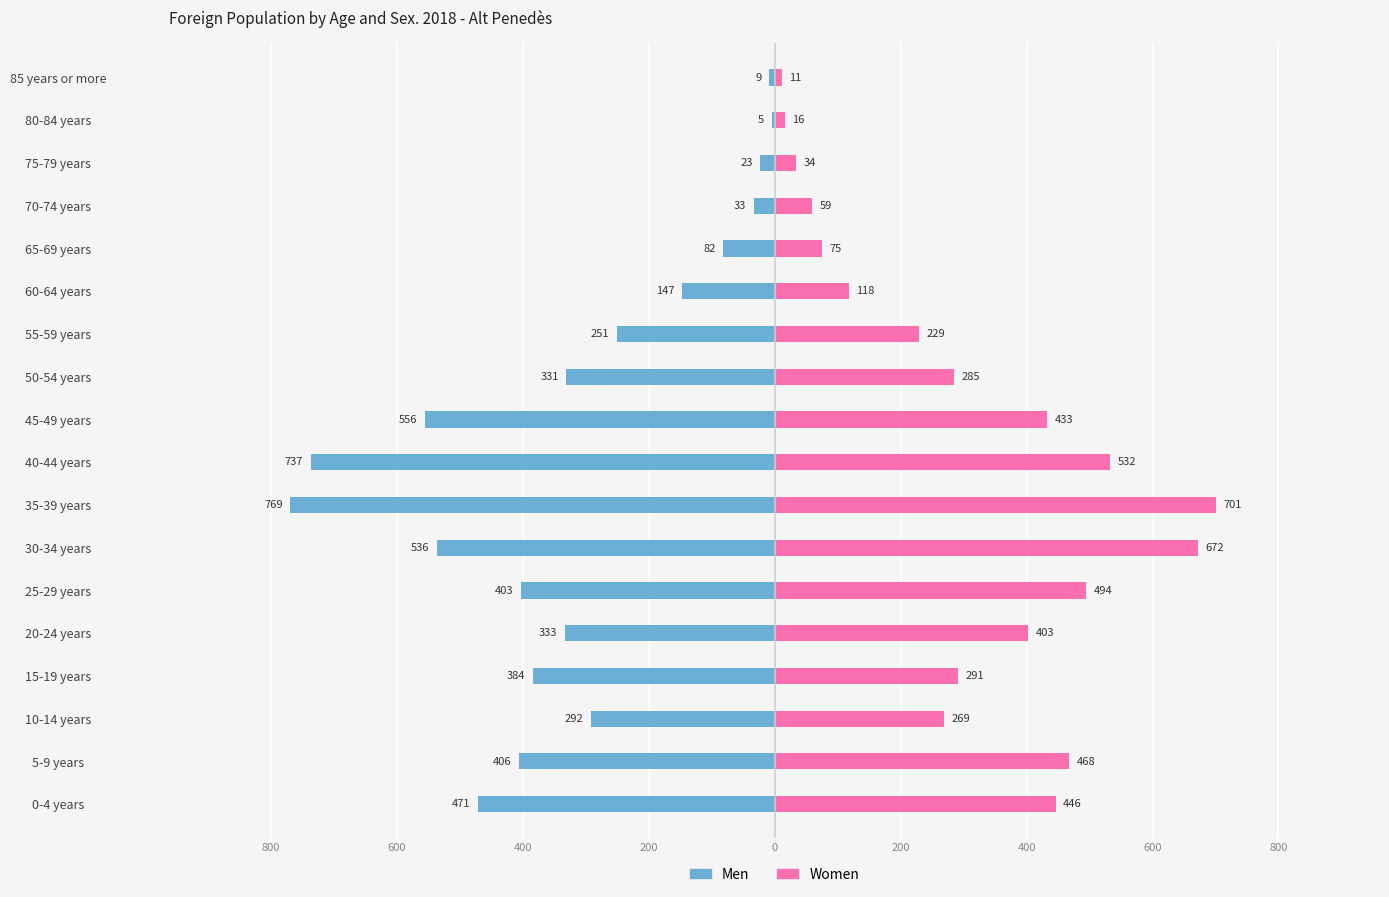

The Men series shows -477 at 20-24 years. True or false?

False